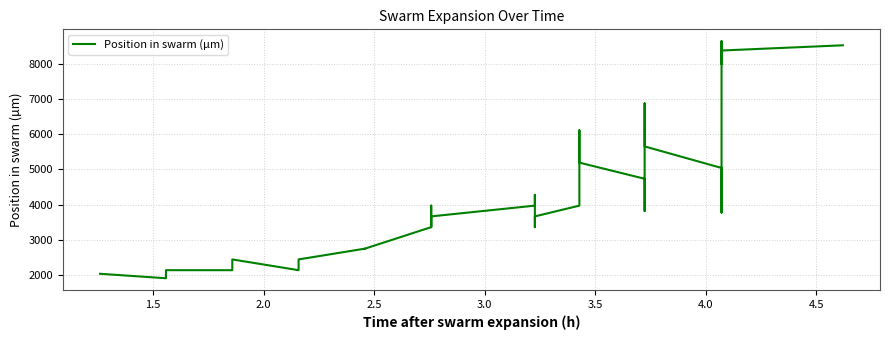

Does the chart display data point markers on the line(s)?

No